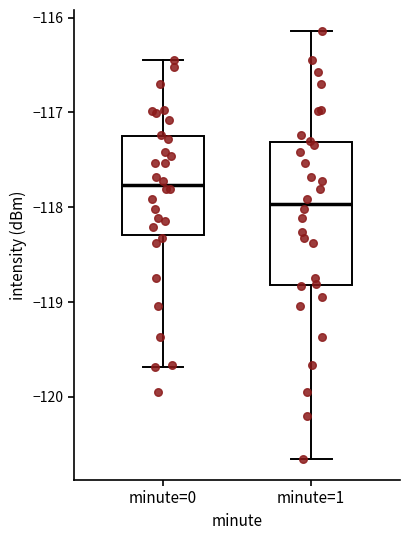

Reading left to right, transcribe this box plot: for each box, give where its median line is, the range the box spans, and where its two whiskers end, as read against the y-axis. The values are not printed on the chart, so give them approximately, as read against the axis.

minute=0: median -117.8, box -118.3 to -117.2, whiskers -119.7 to -116.4
minute=1: median -118.0, box -118.8 to -117.3, whiskers -120.7 to -116.1